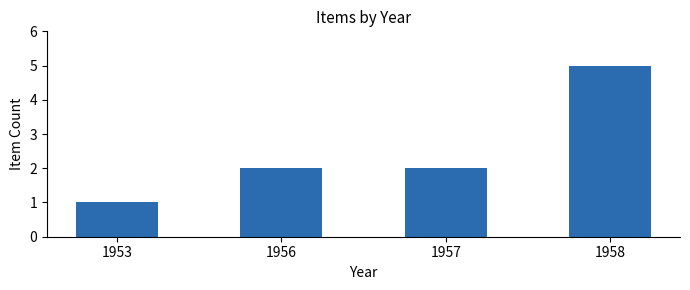

What is the difference between the second highest and minimum values?

1